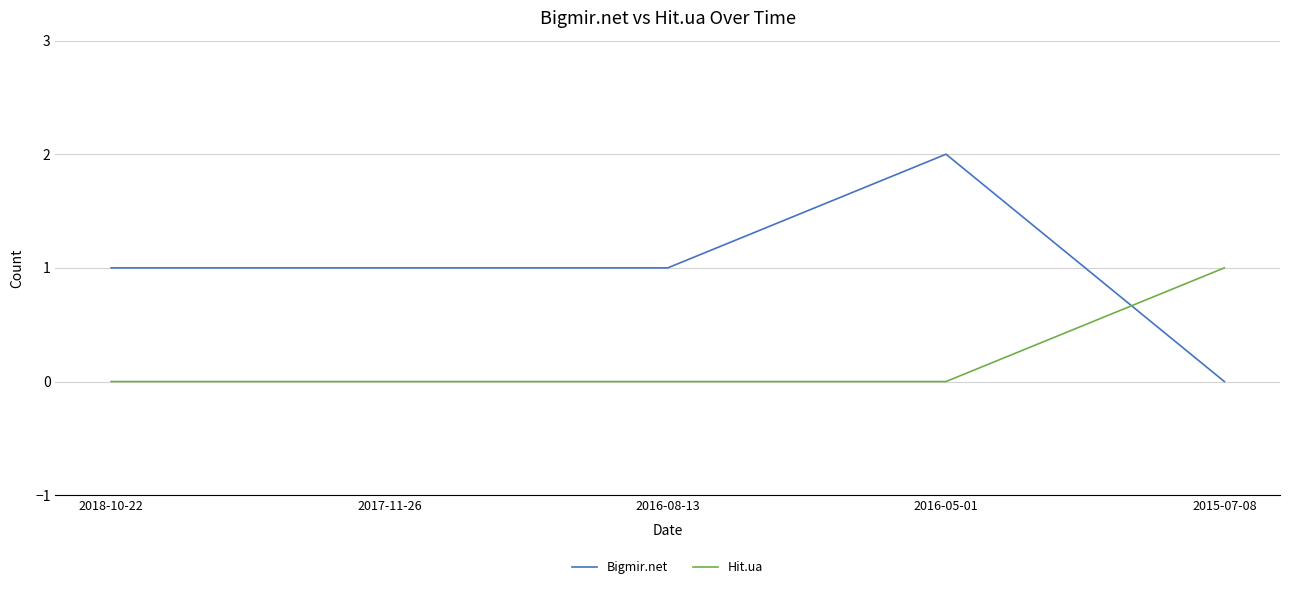

What is the difference between the highest and lowest values at 2015-07-08?

1